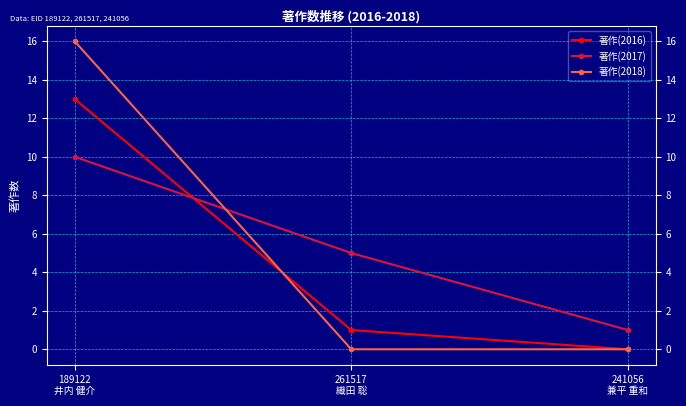

Where does the 著作(2016) series first go above 1?

189122
井内 健介